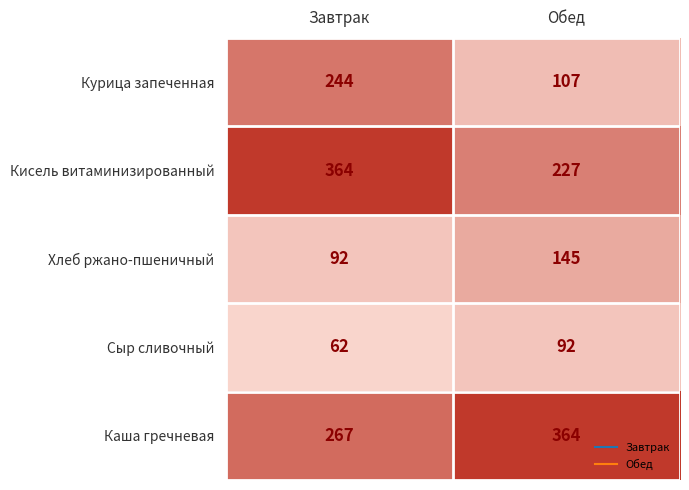

The value of Хлеб ржано-пшеничный at Обед is 220. True or false?

False